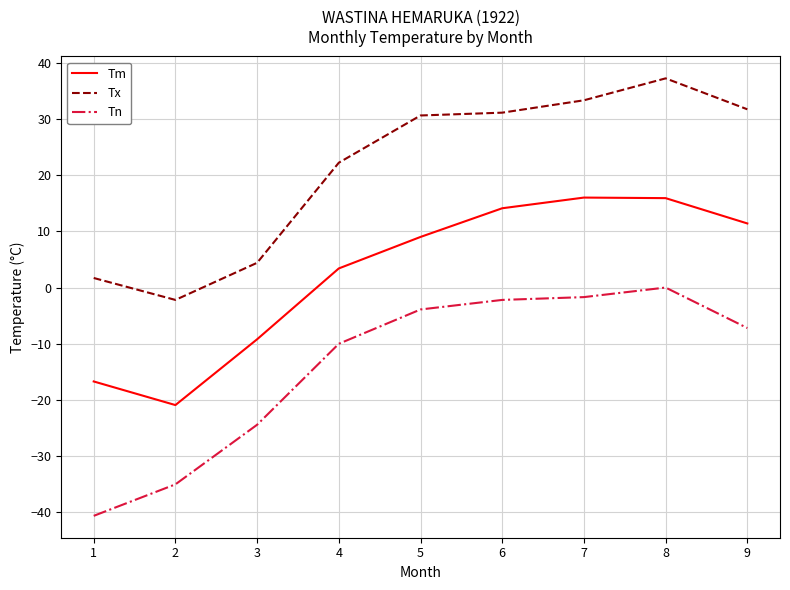

Where does the Tx series first go above 30?

5